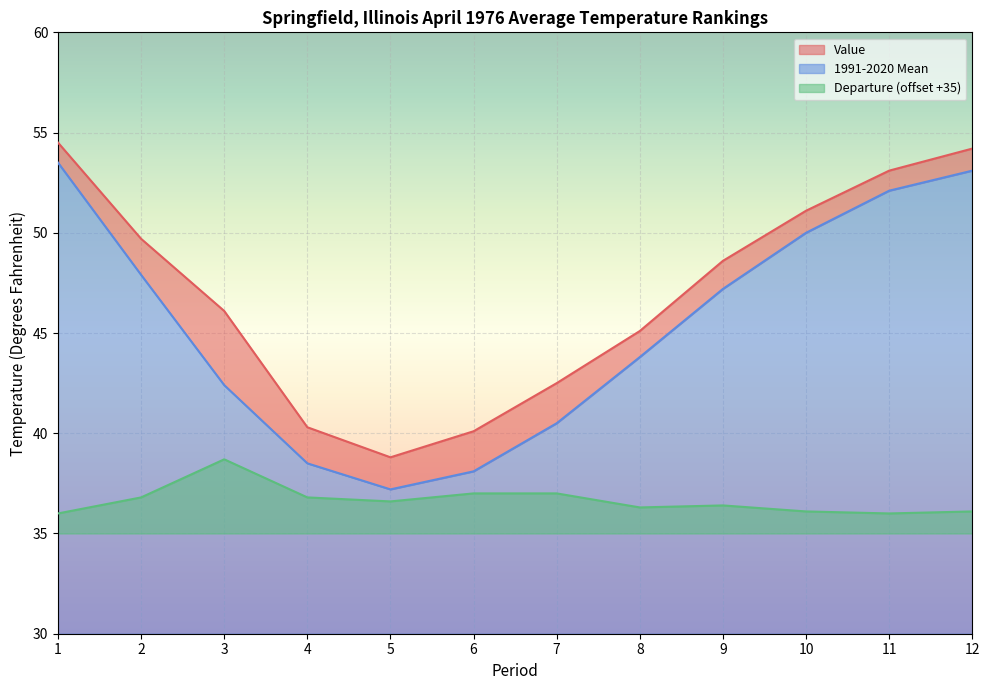

Which category has the highest value across all series?

1